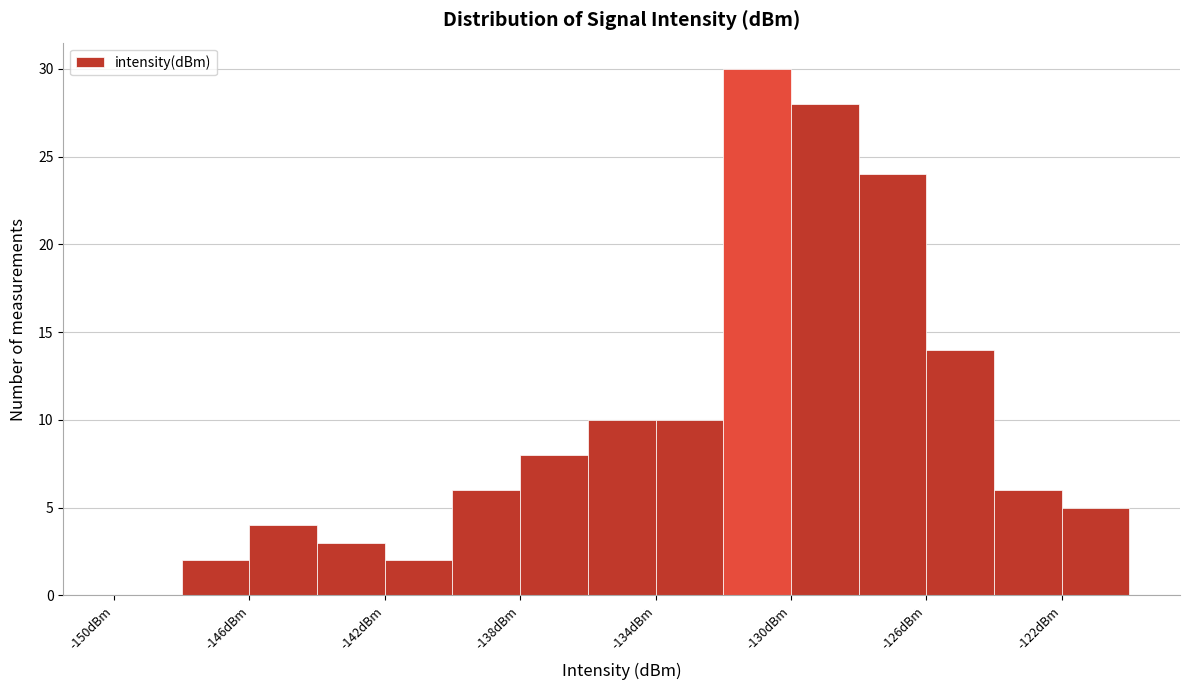

Reading left to right, transcribe this chart: for each bar, give the range it covers on the x-axis and its height. The values are not printed on the chart, so give them approximately, as read against the axis.

-150 to -148: 0
-148 to -146: 2
-146 to -144: 4
-144 to -142: 3
-142 to -140: 2
-140 to -138: 6
-138 to -136: 8
-136 to -134: 10
-134 to -132: 10
-132 to -130: 30
-130 to -128: 28
-128 to -126: 24
-126 to -124: 14
-124 to -122: 6
-122 to -120: 5